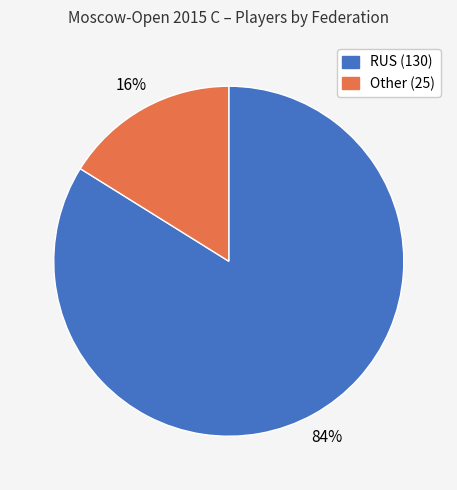

Which has a higher value, RUS or Other?

RUS